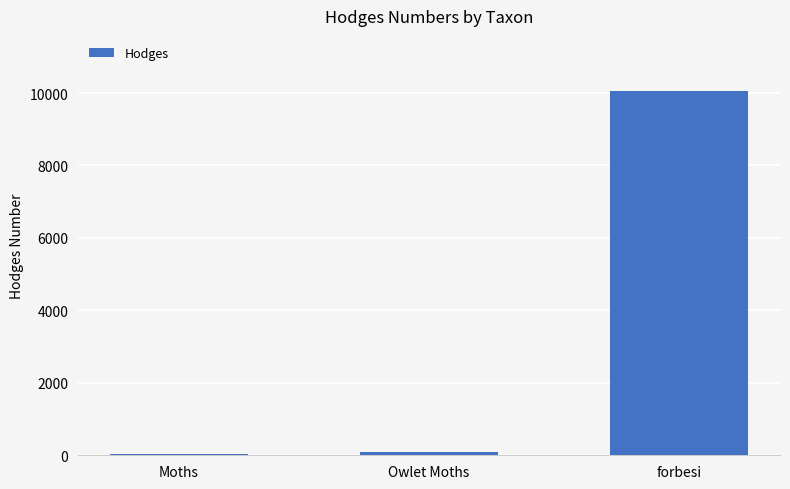

True or false: the data shows 10067.1 at forbesi.

True